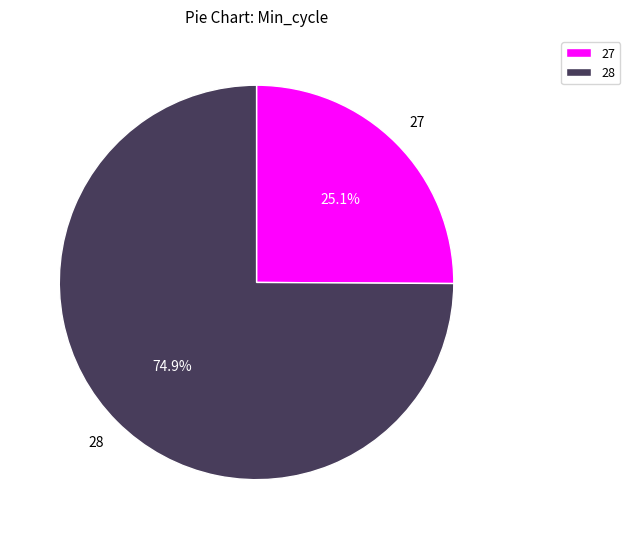

Combined, do 28 and 27 account for over 50%?

Yes